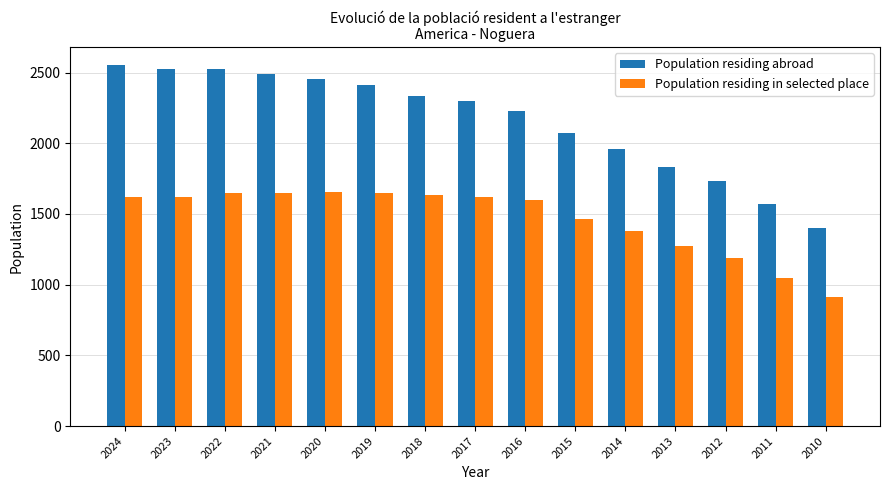

Which label corresponds to the smallest value in the chart?

2010